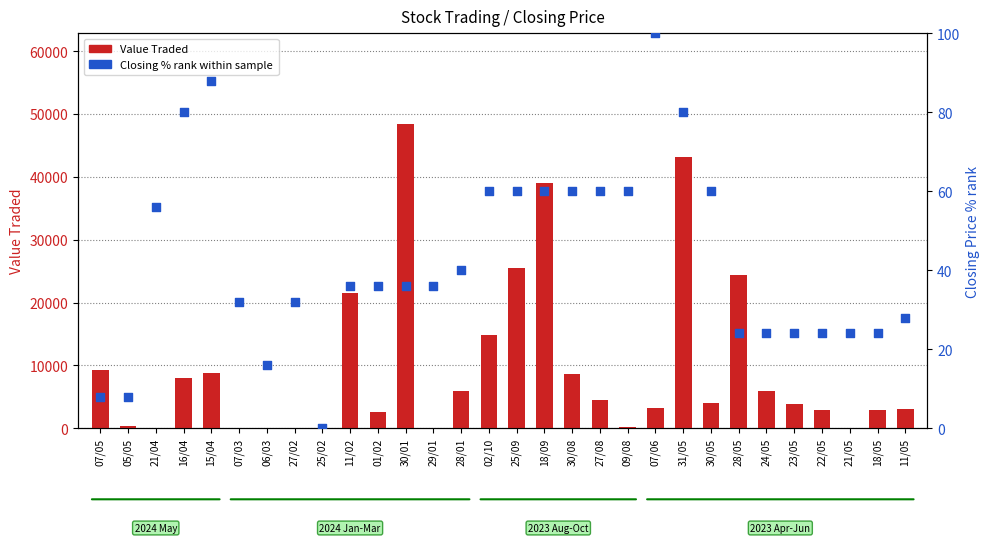

What is the total value across all series at 05/05?

392.0